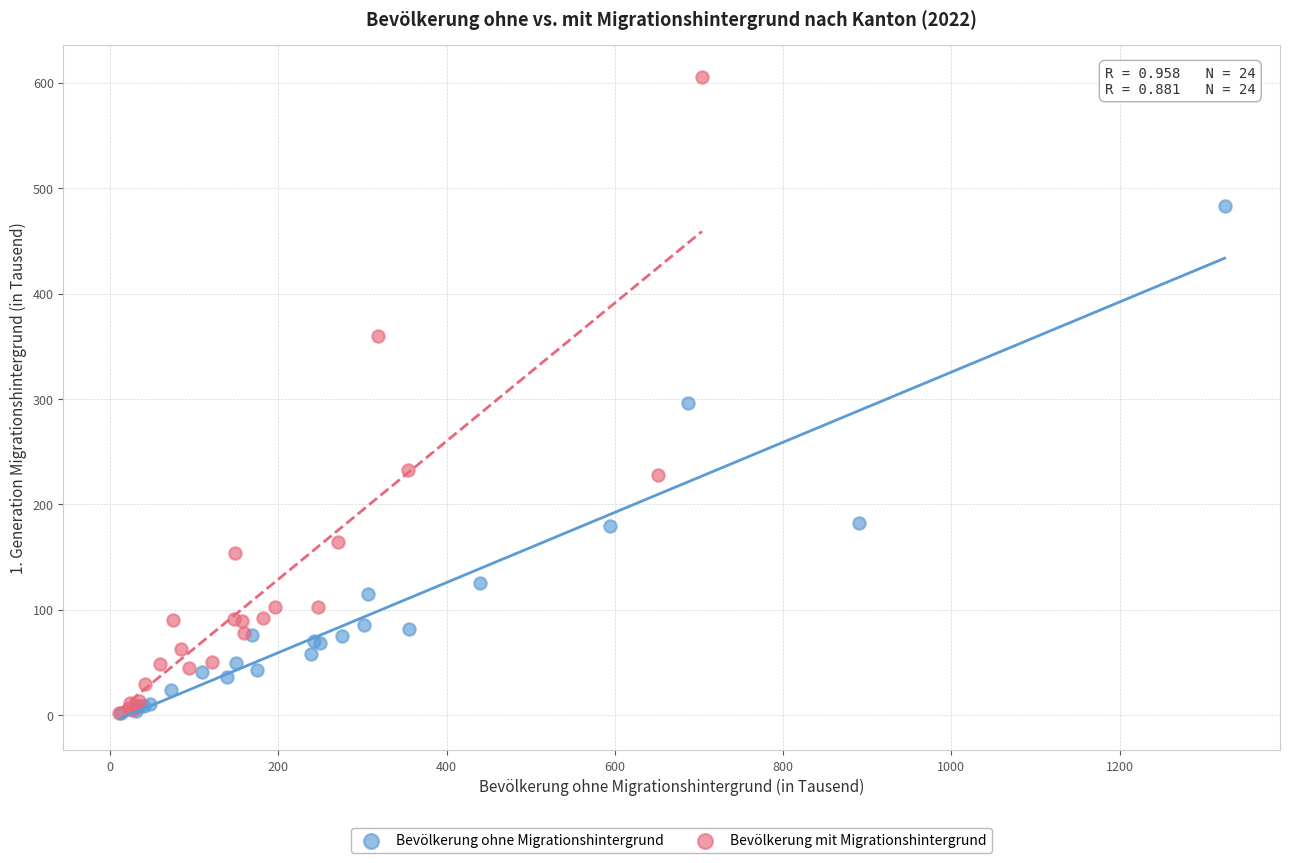

What are all the series names shown in the legend?

Bevölkerung ohne Migrationshintergrund, Bevölkerung mit Migrationshintergrund